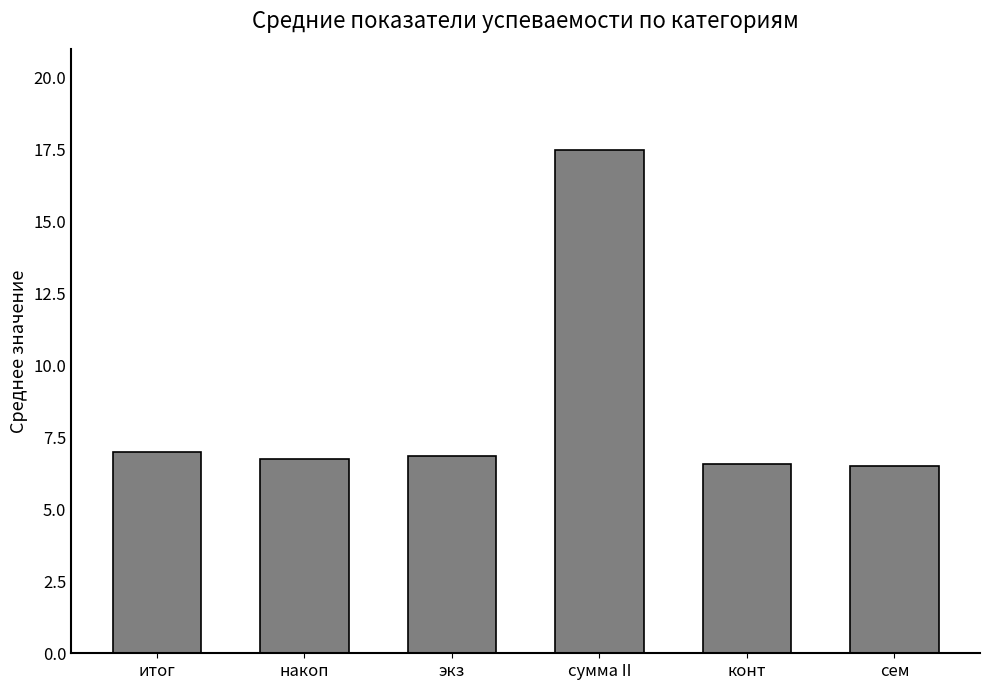

True or false: the data shows 6.9 at экз.

True